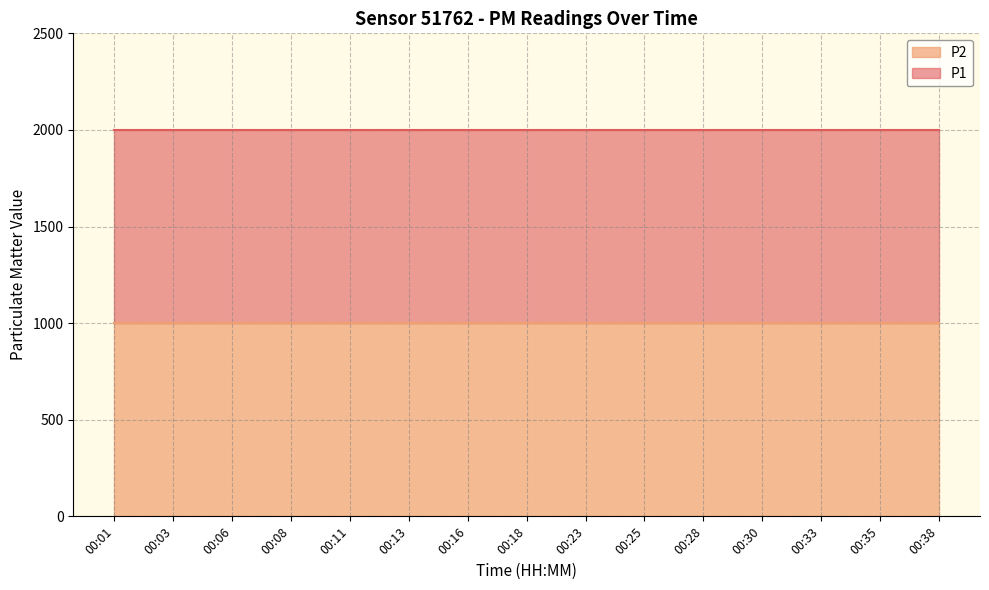

Rank the series at 00:06 from highest to lowest value.

P1, P2